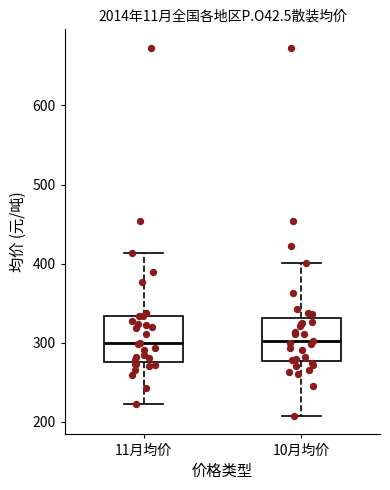

Reading left to right, transcribe this box plot: for each box, give where its median line is, the range the box spans, and where its two whiskers end, as read against the y-axis. The values are not printed on the chart, so give them approximately, as read against the axis.

11月均价: median 300, box 280 to 330, whiskers 220 to 410
10月均价: median 300, box 280 to 330, whiskers 210 to 400